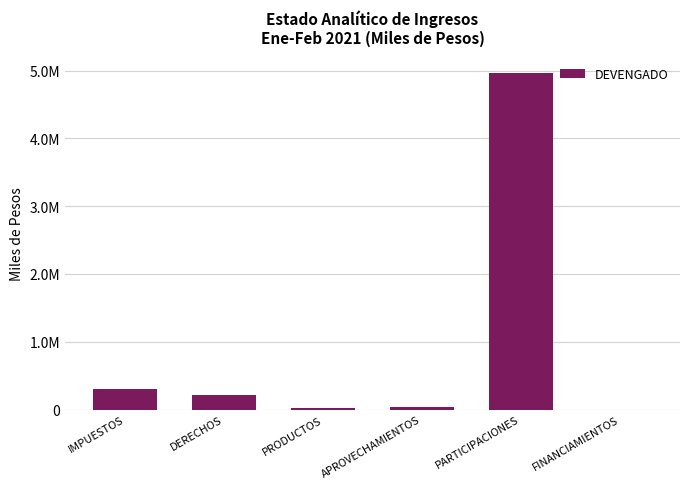

List the labels in order of value, smallest first.

FINANCIAMIENTOS, PRODUCTOS, APROVECHAMIENTOS, DERECHOS, IMPUESTOS, PARTICIPACIONES